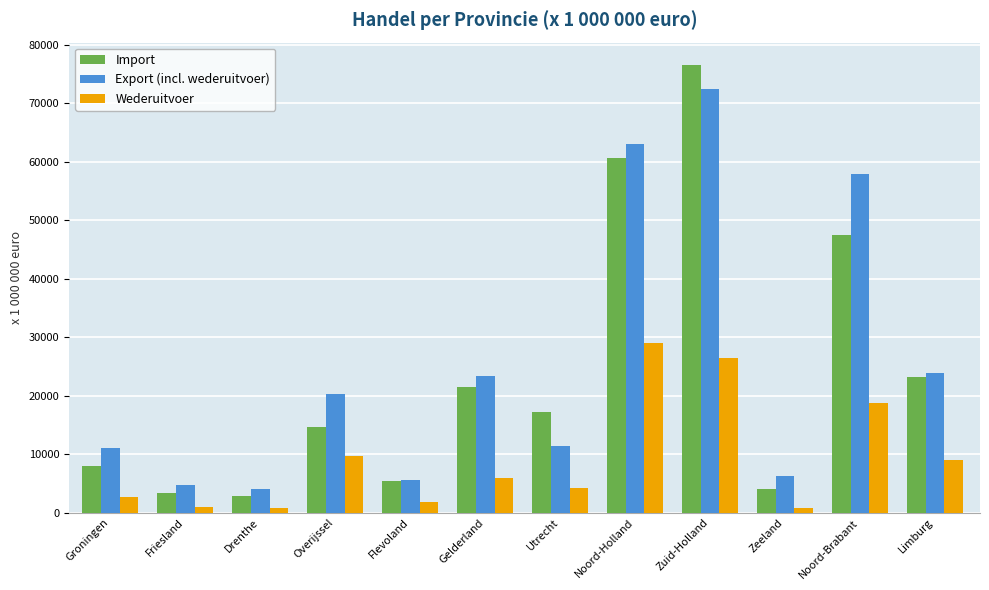

What is the spread (max minus min) of values at Zuid-Holland?

50165